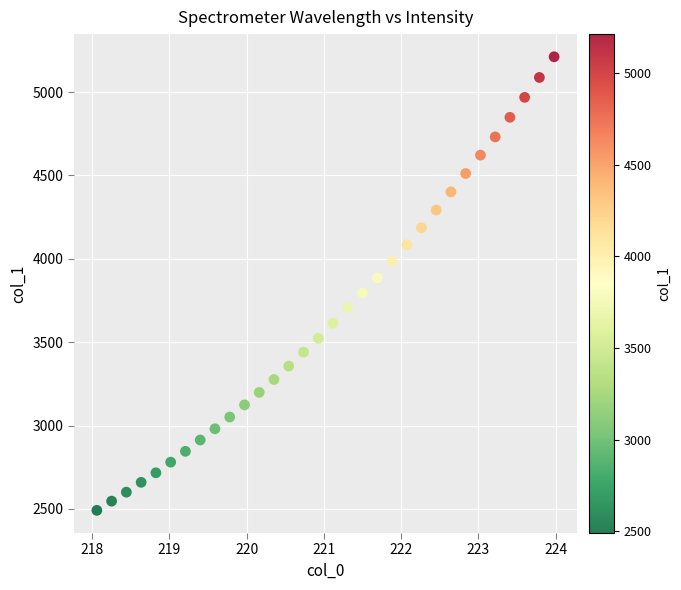

What is the range of X values (max minus min)?

5.9